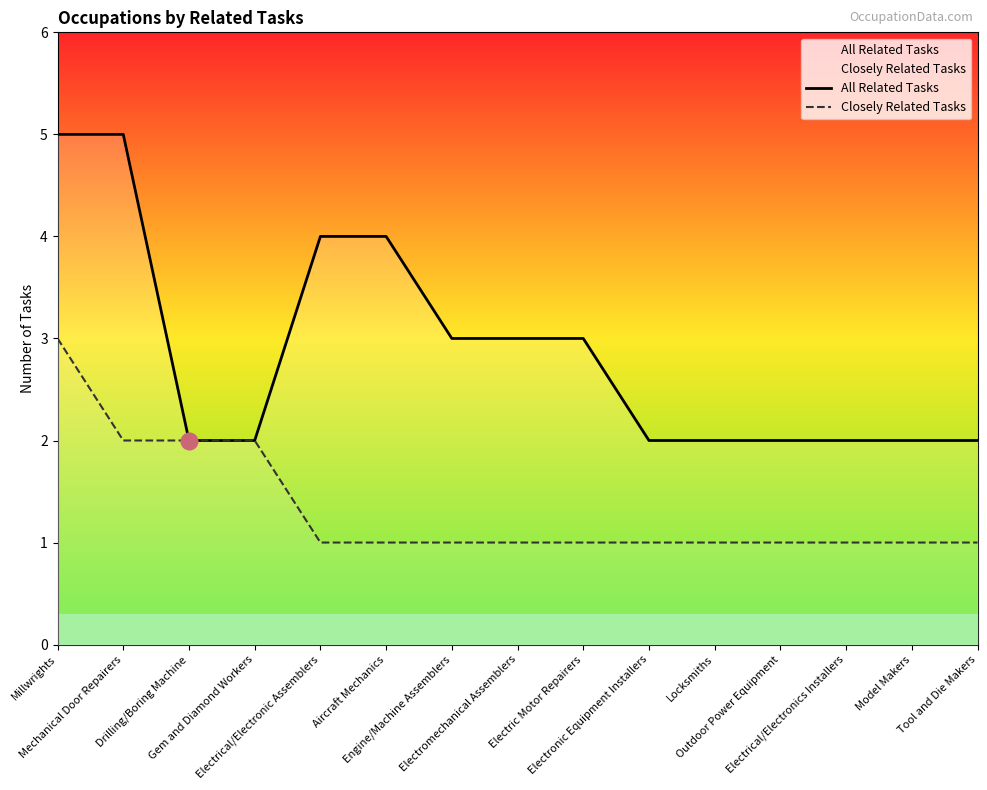

At how many categories does at least one series exceed 4?

2